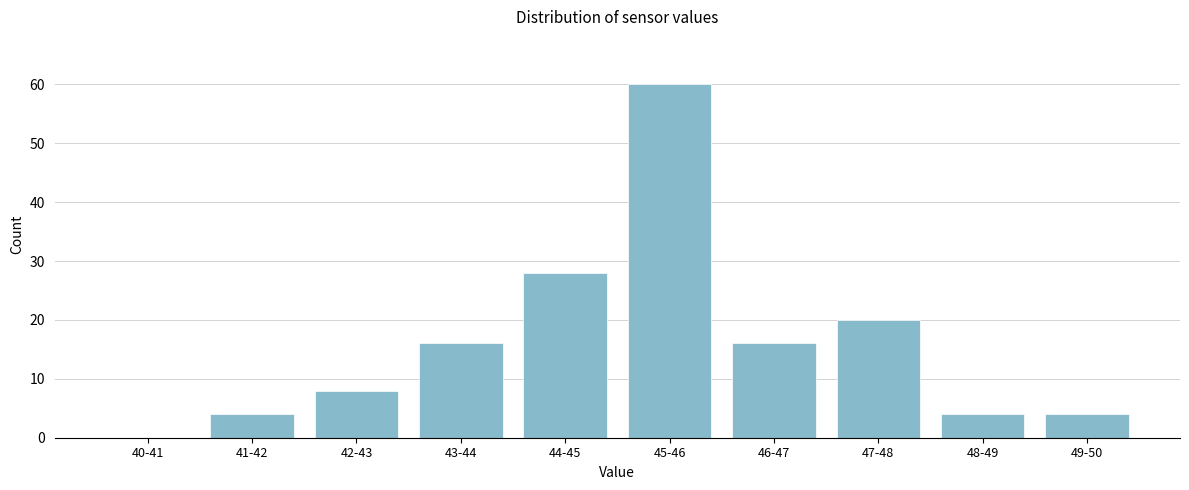

Reading left to right, list all the values displayed in this chart.

40-41=0	41-42=4	42-43=8	43-44=16	44-45=28	45-46=60	46-47=16	47-48=20	48-49=4	49-50=4